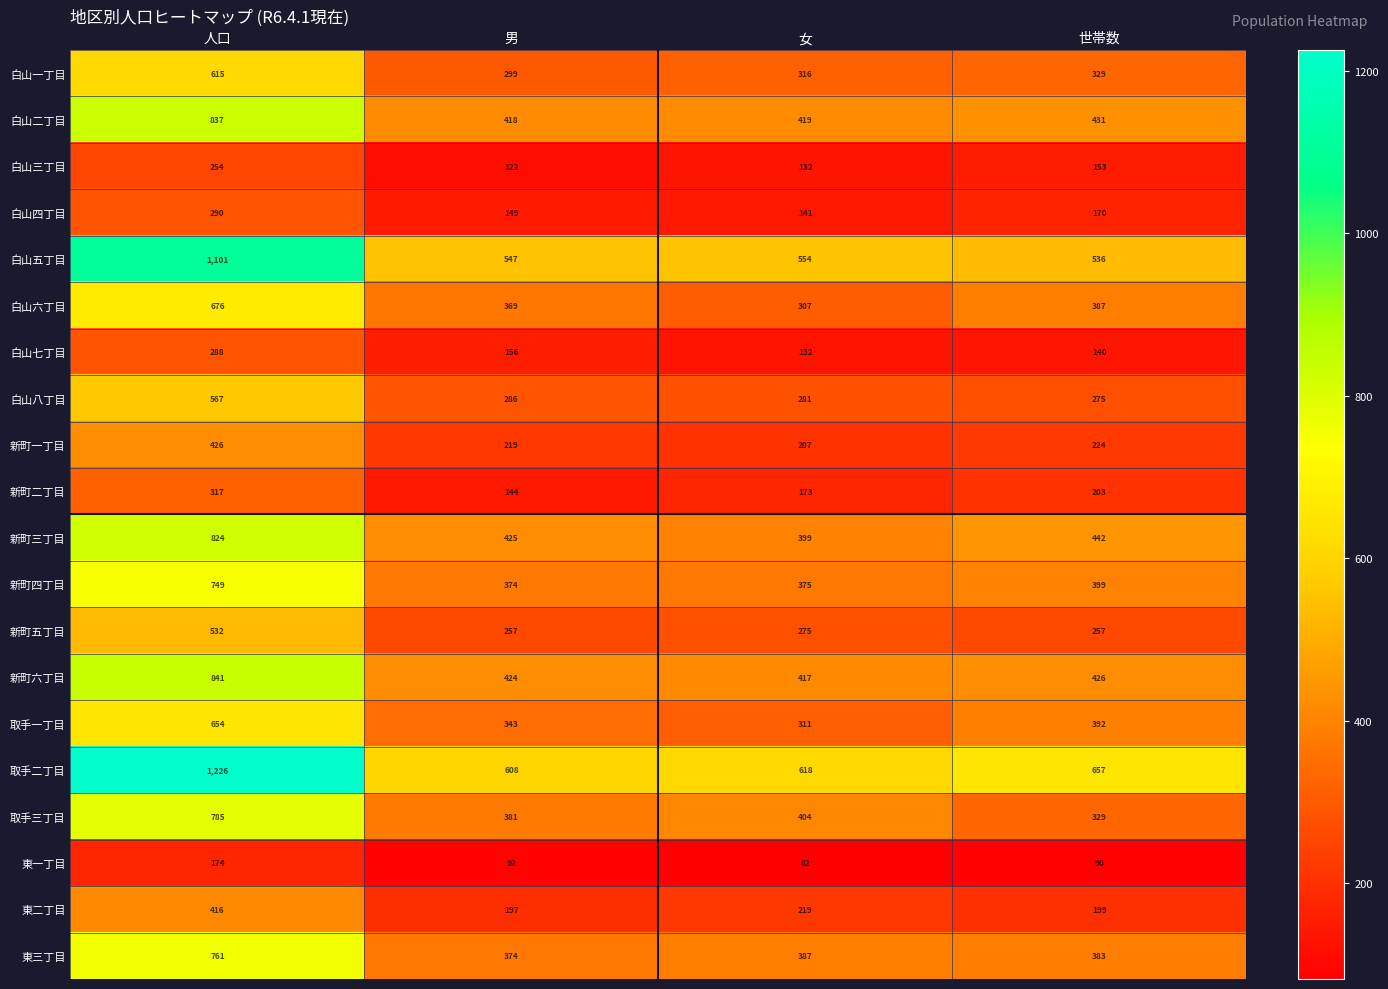

What is the approximate value of 白山二丁目 at 男, to the nearest 5?

420